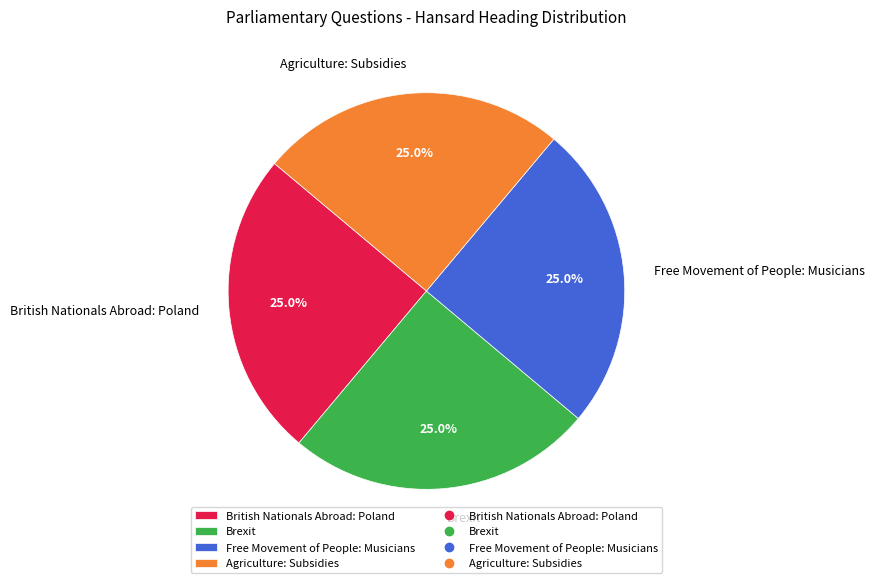

Does Brexit represent more than half of the total?

No